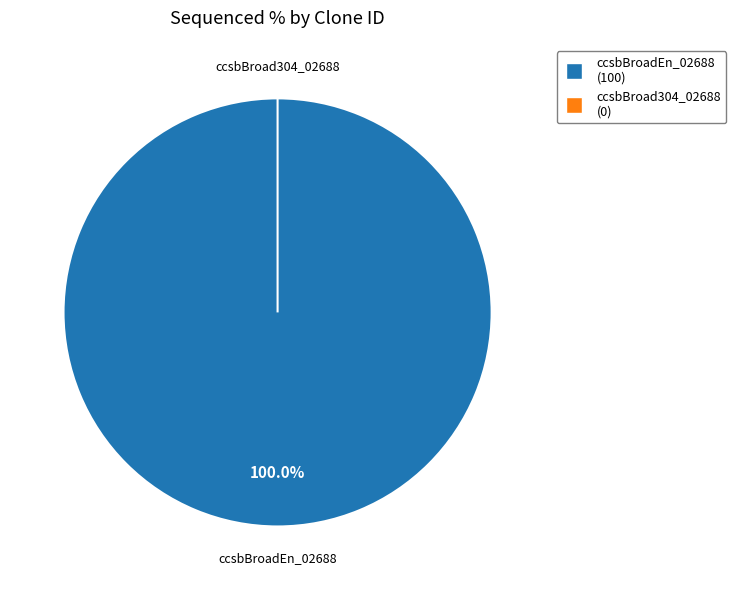

Does ccsbBroadEn_02688 account for over 50% of the chart?

Yes